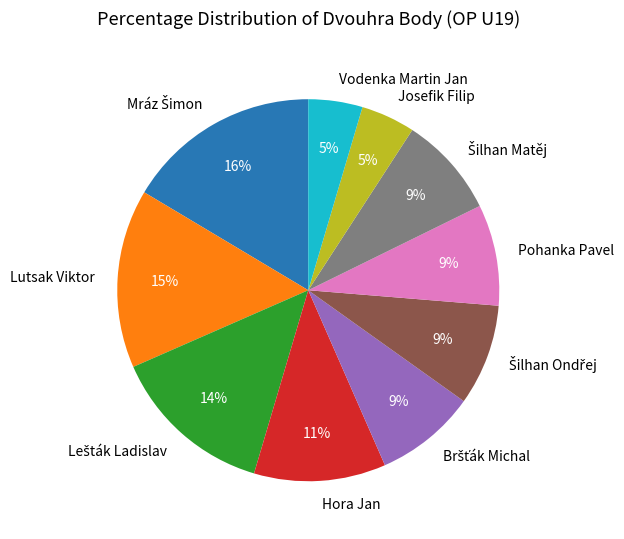

The Lutsak Viktor slice represents 15% of the pie. True or false?

True